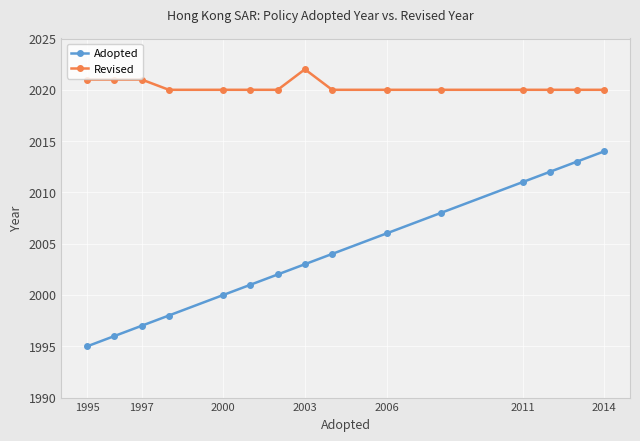

At how many categories does at least one series exceed 1998?

15